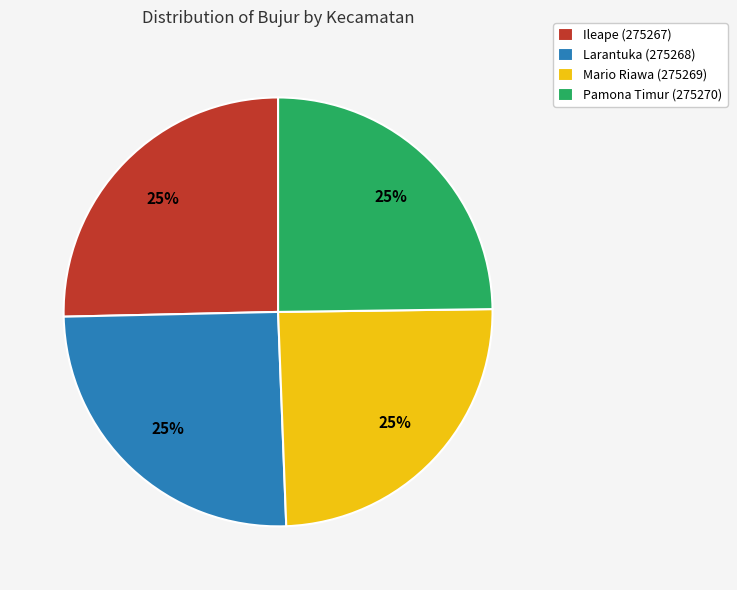

Does any single category account for the majority?

No